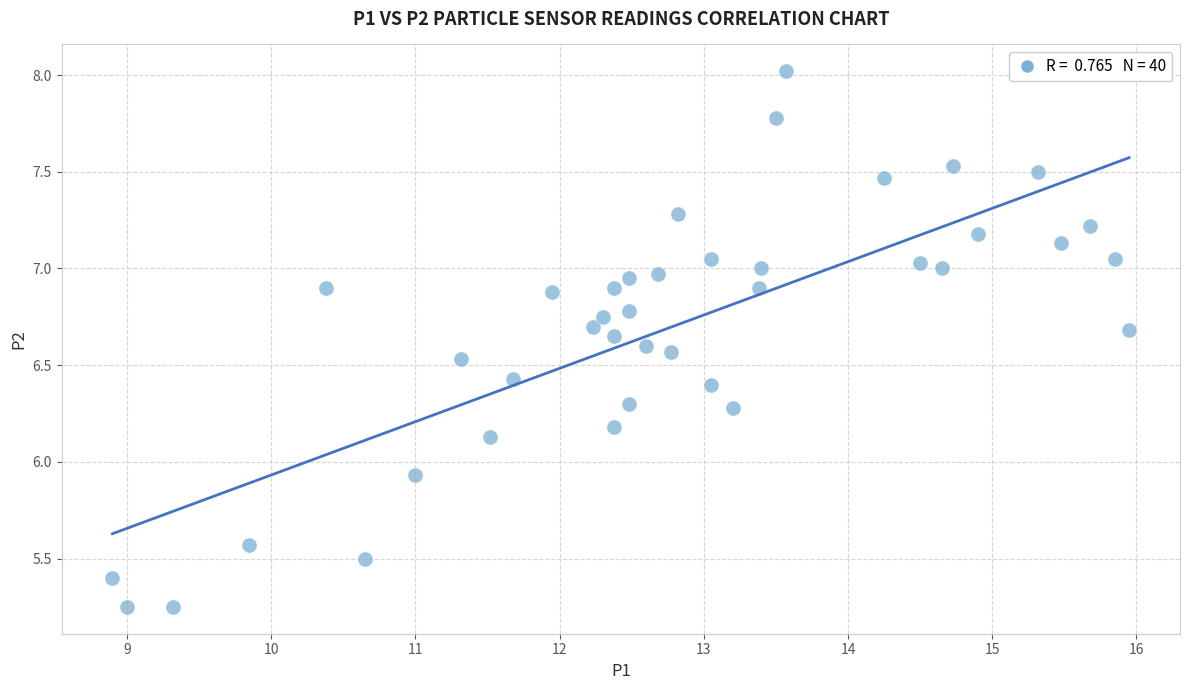

What Y value in the scatter plot is closest to 6?

5.9